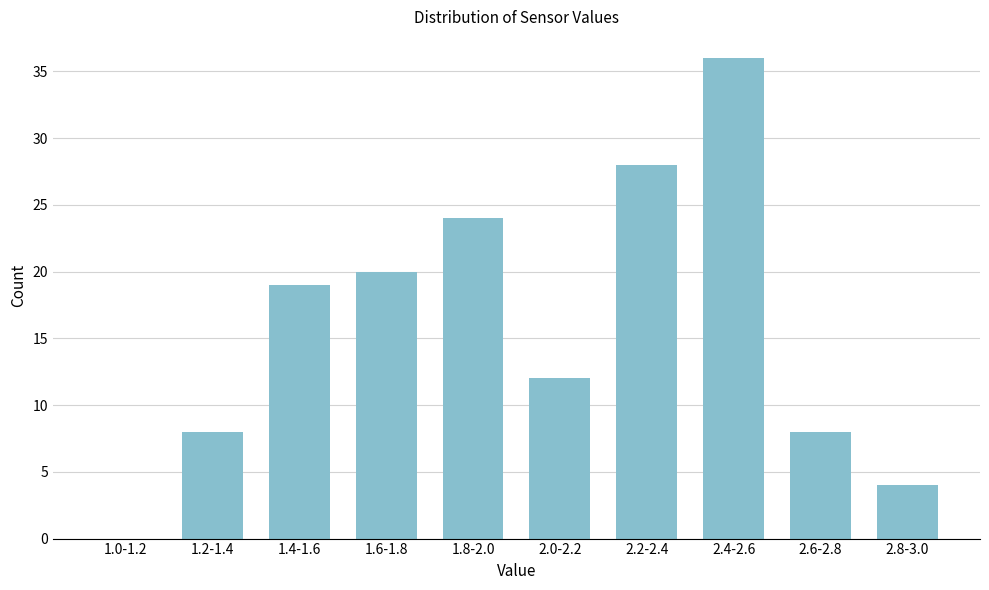

Reading left to right, list all the values displayed in this chart.

1.0-1.2=0	1.2-1.4=8	1.4-1.6=19	1.6-1.8=20	1.8-2.0=24	2.0-2.2=12	2.2-2.4=28	2.4-2.6=36	2.6-2.8=8	2.8-3.0=4